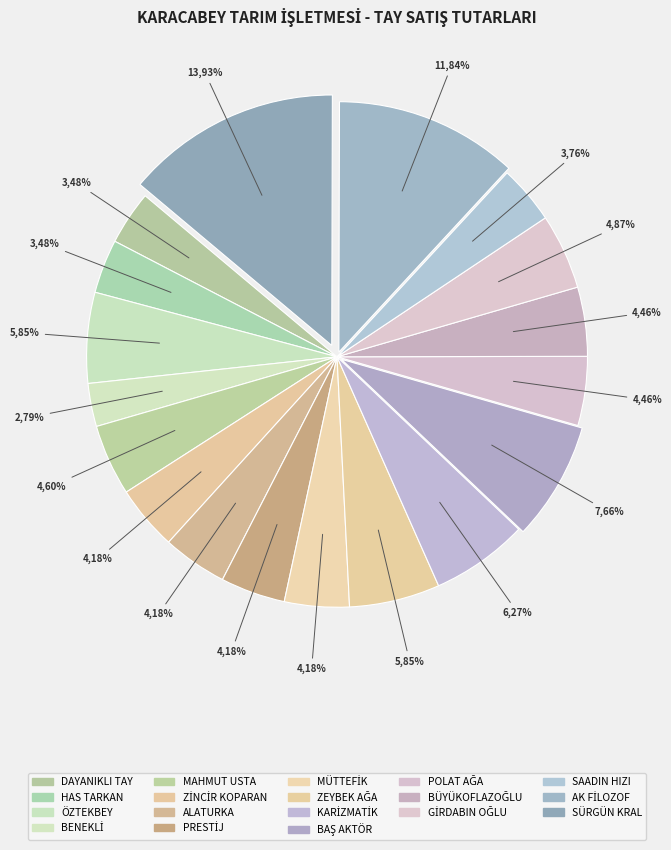

What percentage is the SÜRGÜN KRAL slice, to the nearest percent?

14%